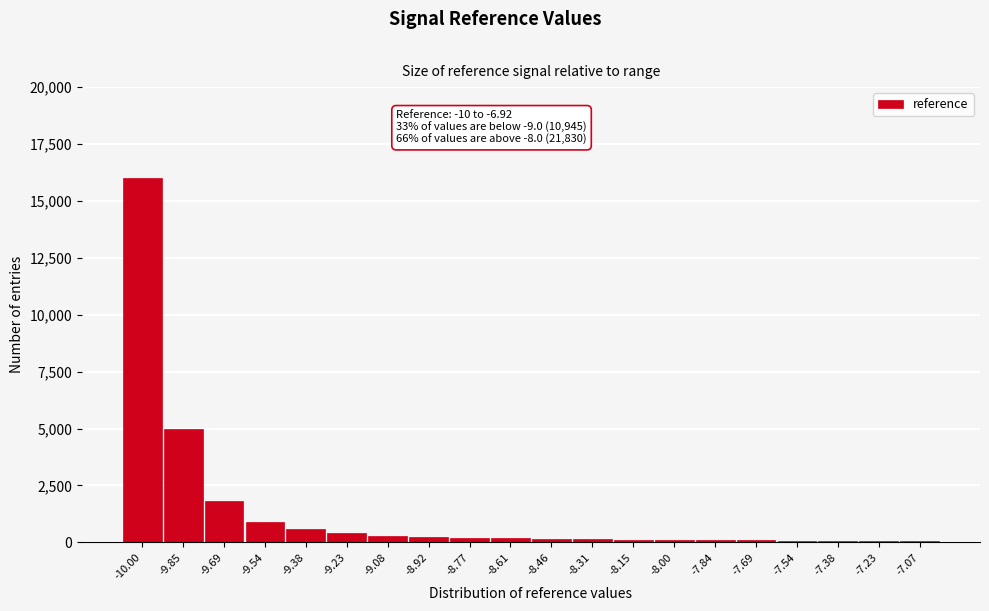

What is the maximum value shown in the chart?

16000